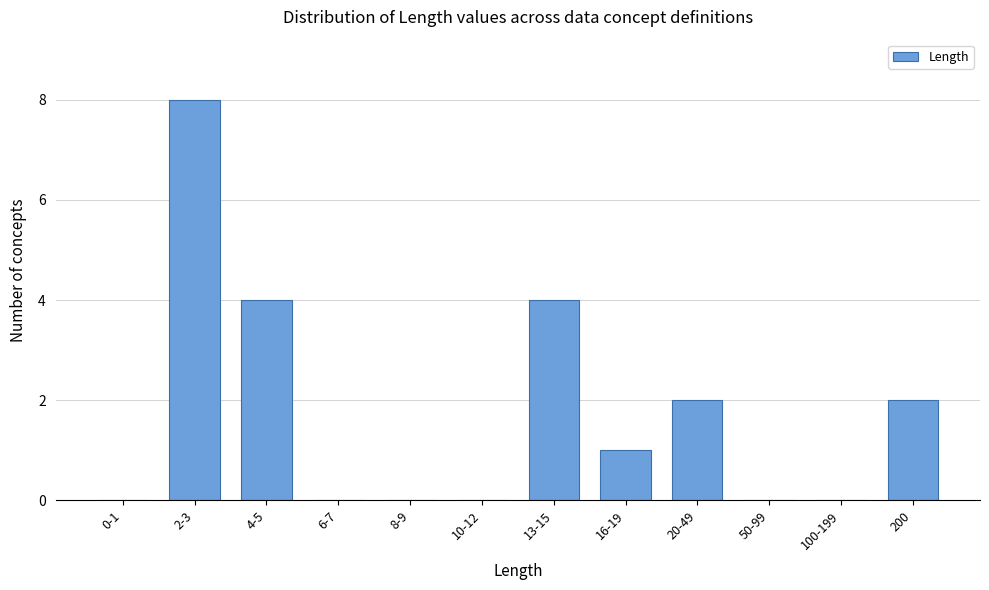

Reading left to right, what are all the values shown in this chart?

0-1=0	2-3=8	4-5=4	6-7=0	8-9=0	10-12=0	13-15=4	16-19=1	20-49=2	50-99=0	100-199=0	200=2